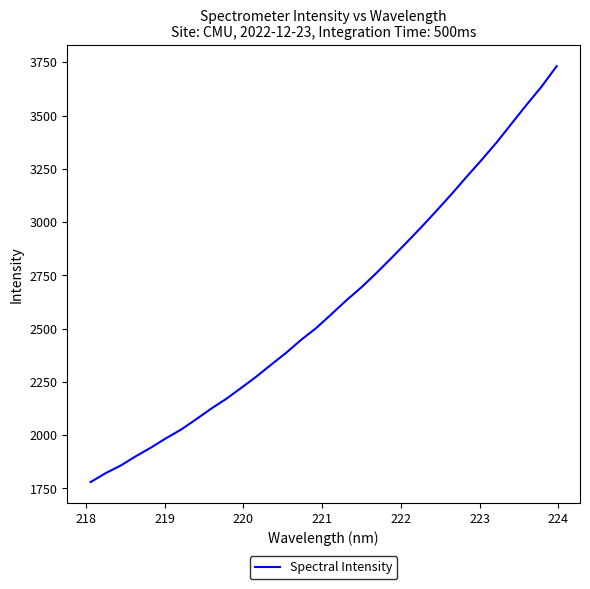

What is the difference between the maximum and minimum values?

1952.1